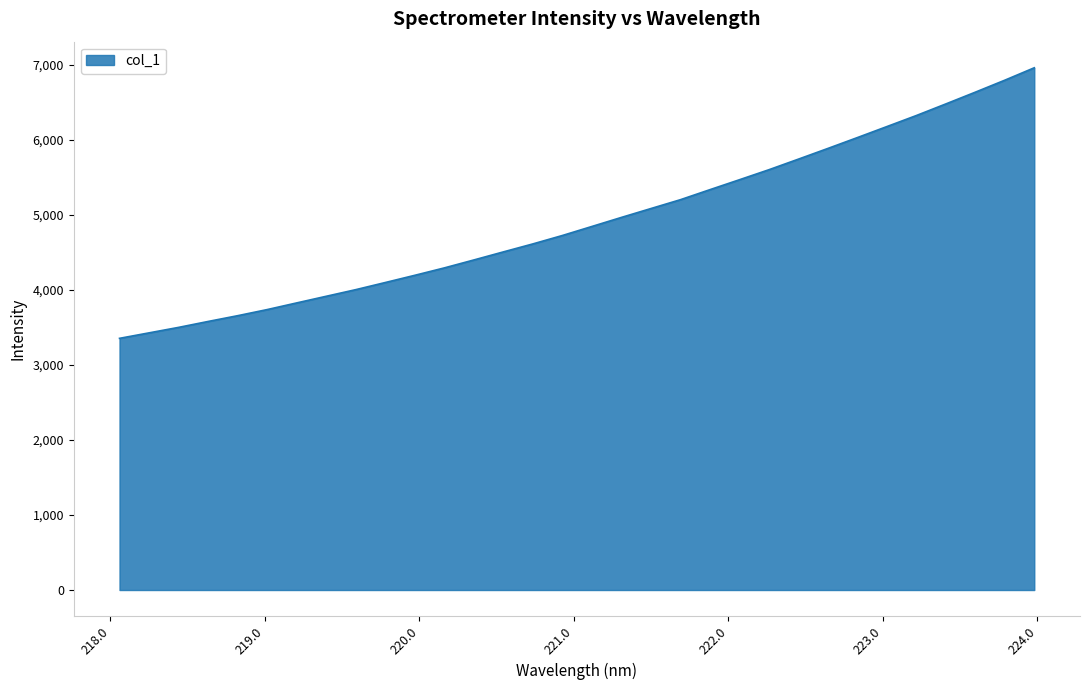

What is the smallest value displayed?

3355.2